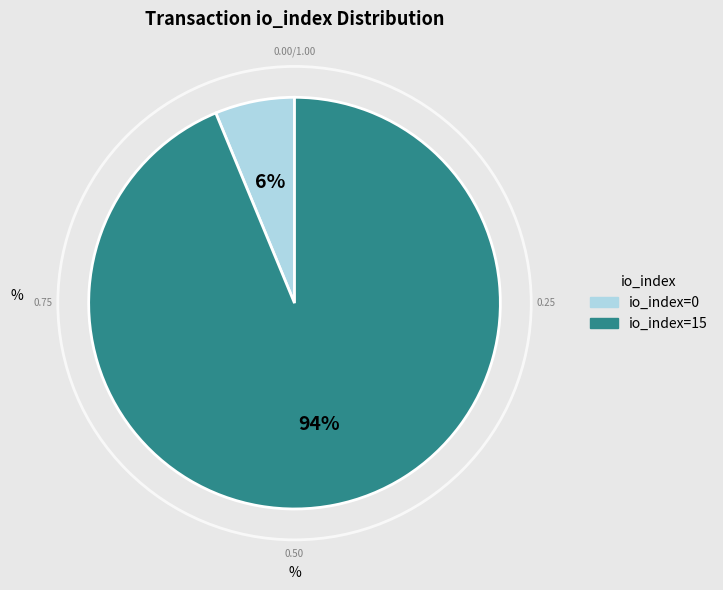

Rank the categories by value from highest to lowest.

io_index=15, io_index=0